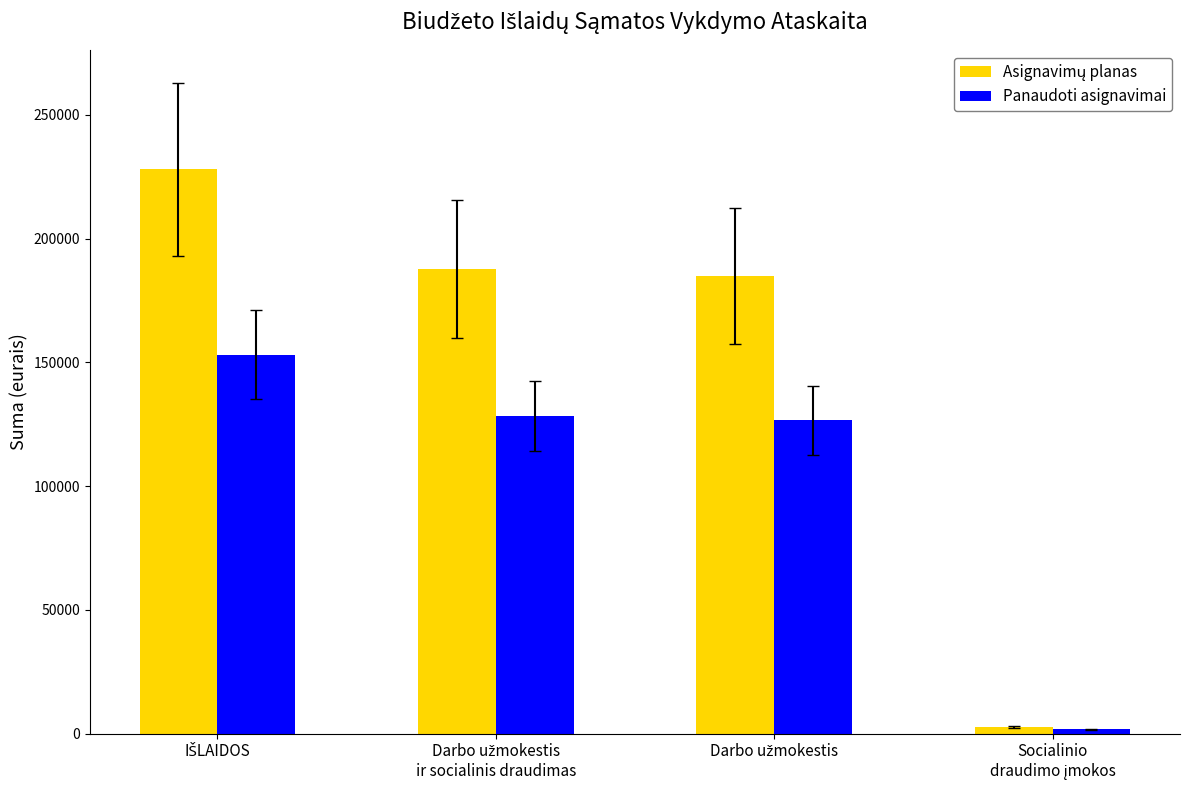

What is the maximum value shown in the chart?

228100.0